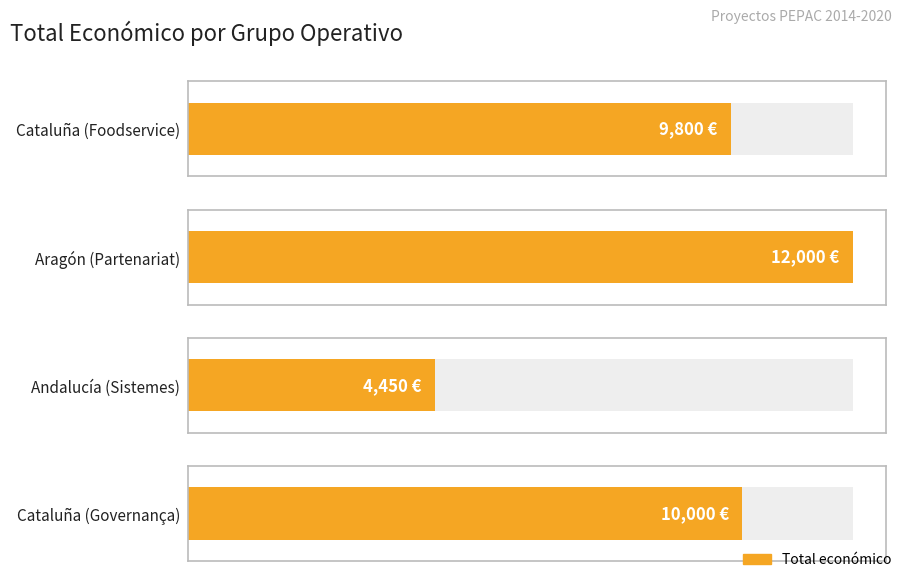

Reading right to left, list all the values displayed in this chart.

10000	4450	12000	9800